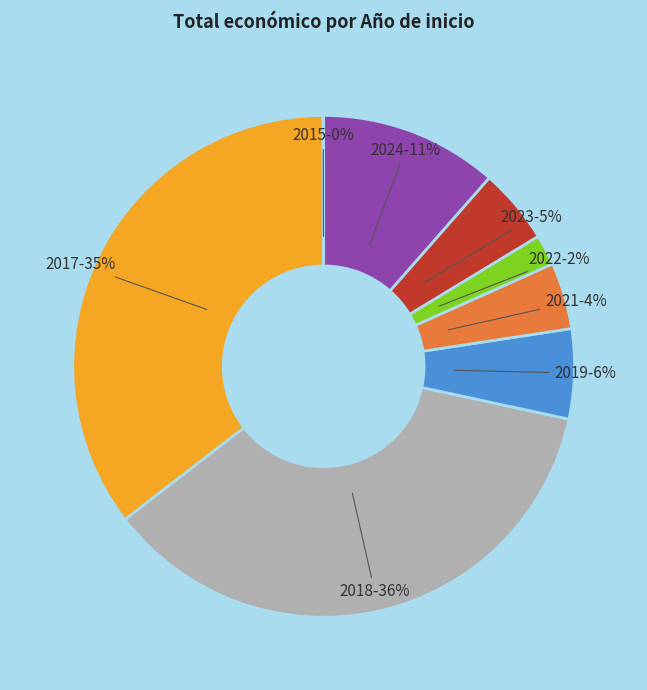

Is there a majority slice in this chart?

No